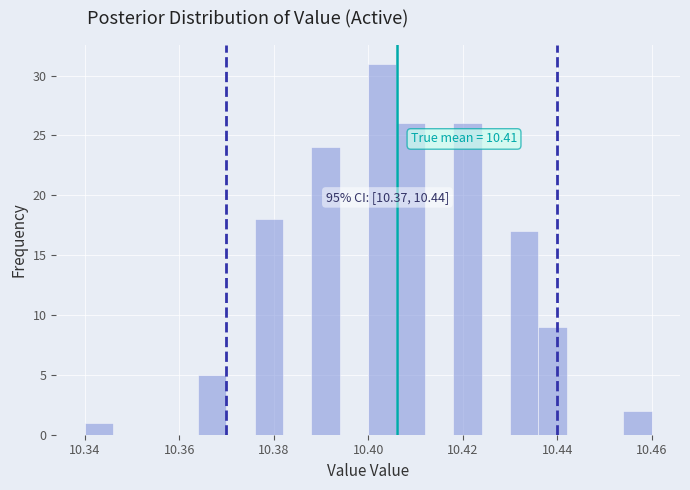

Around what value on the x-axis is the tallest bar? Give the approximate position of its centre, as read against the axis.

10.404